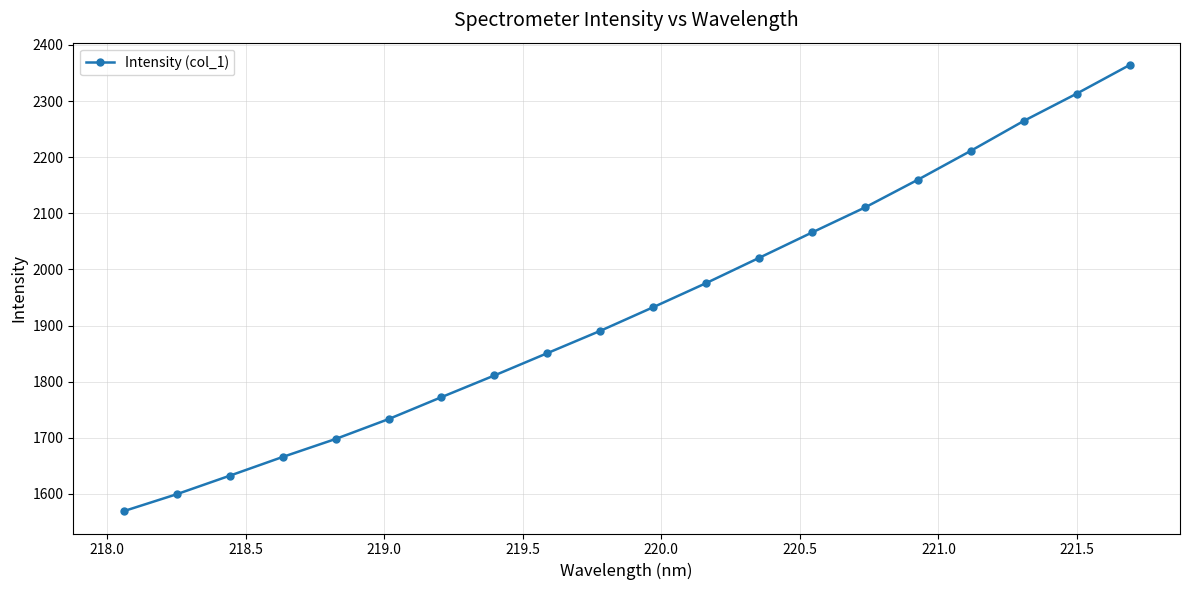

What is the maximum value shown in the chart?

2364.2